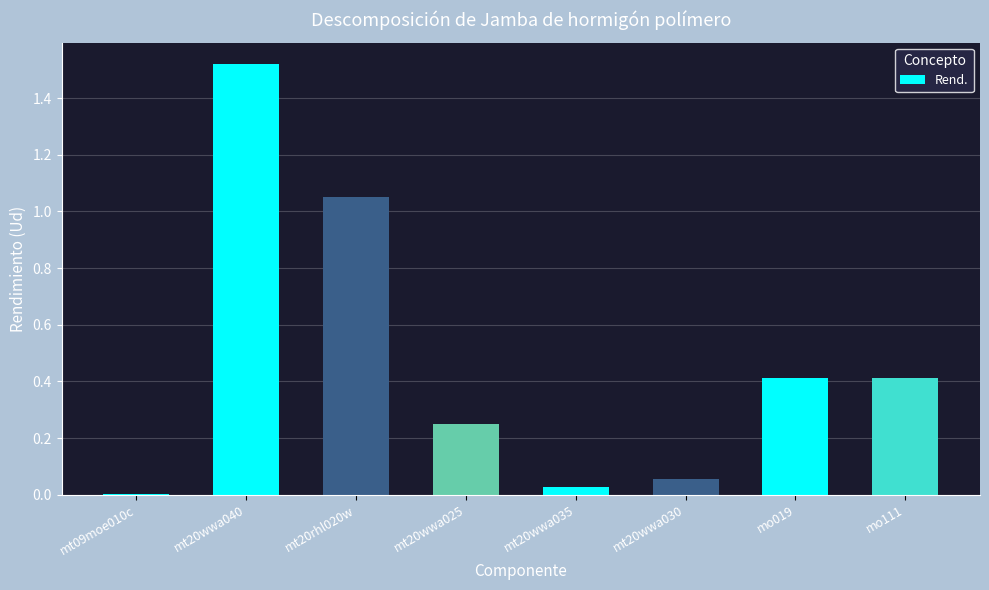

What is the change in value from mt20wwa040 to mt20wwa030?

-1.5